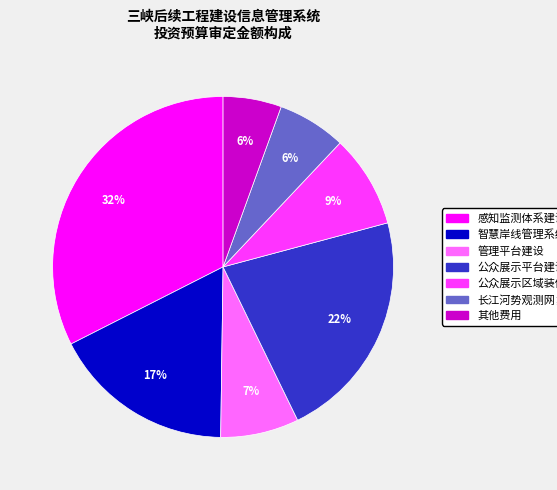

Is the sum of 感知监测体系建设 and 其他费用 greater than half?

No